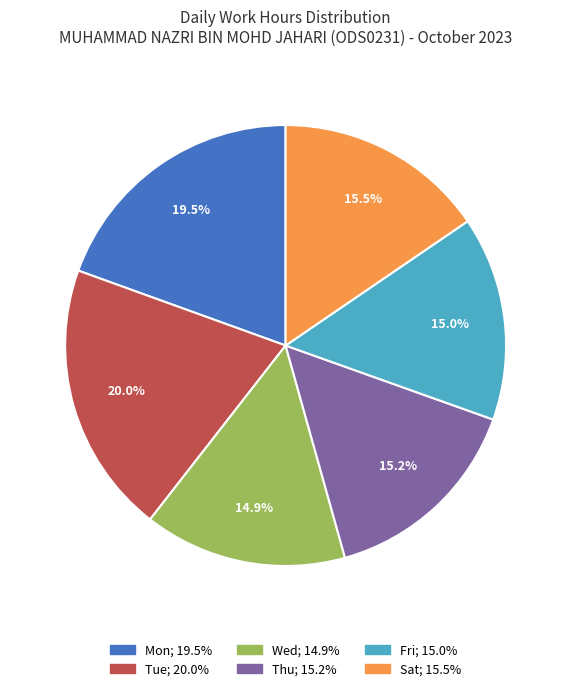

Is there a majority slice in this chart?

No